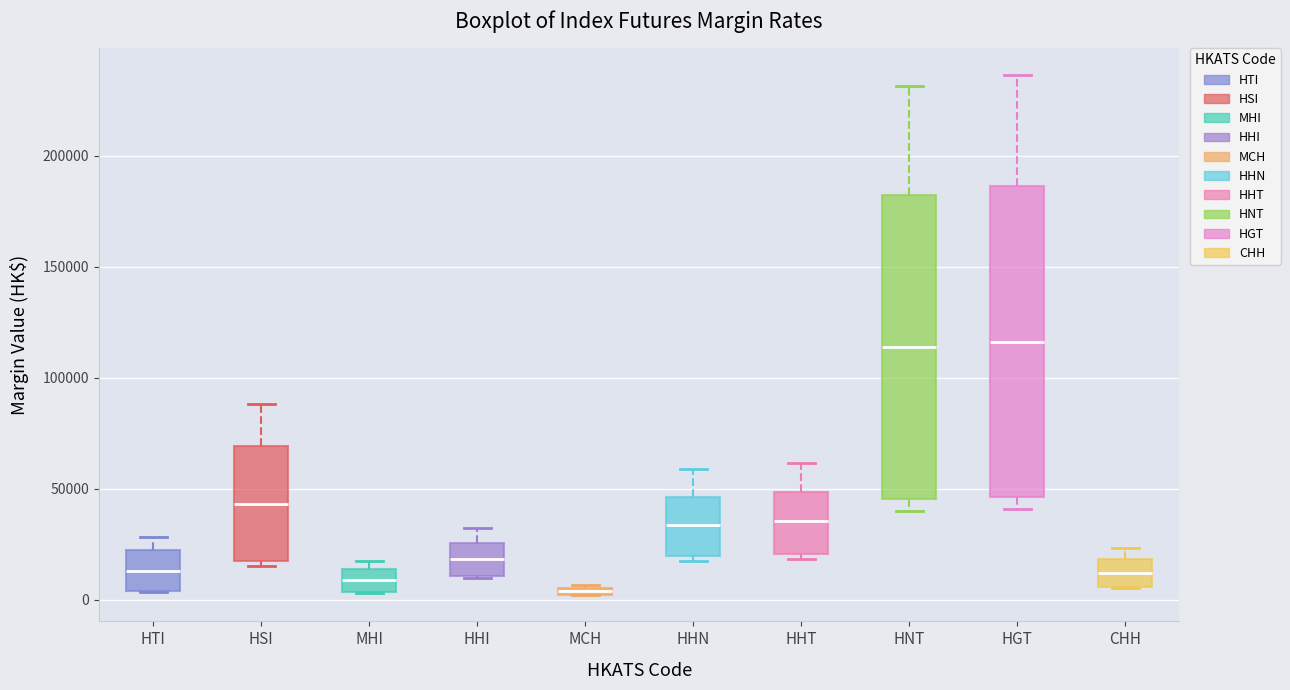

Where is the upper edge of the box for HGT on the y-axis? The values are not printed on the chart, so give them approximately, as read against the axis.

185000